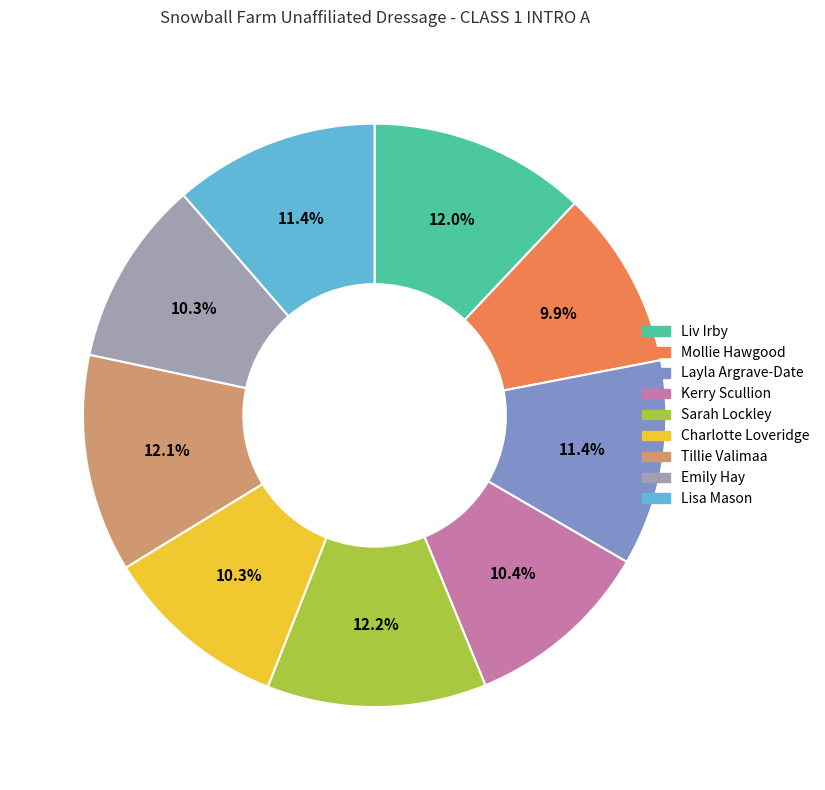

The Charlotte Loveridge slice represents 1% of the pie. True or false?

False